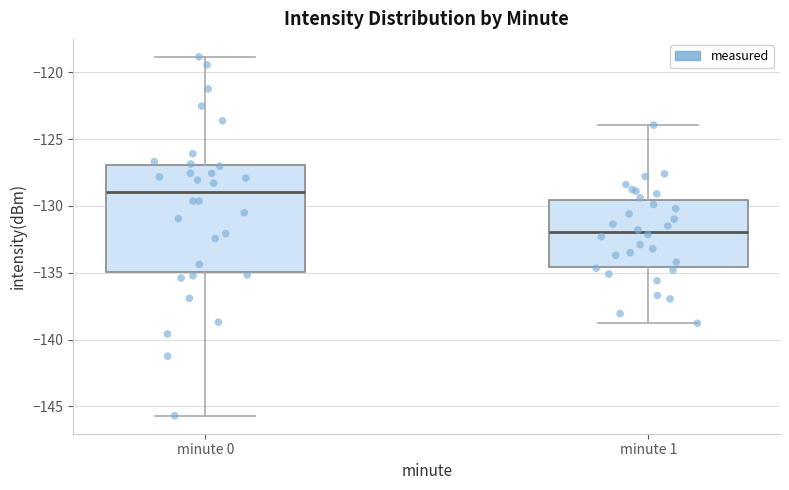

Reading left to right, transcribe this box plot: for each box, give where its median line is, the range the box spans, and where its two whiskers end, as read against the y-axis. The values are not printed on the chart, so give them approximately, as read against the axis.

minute 0: median -129.0, box -135.0 to -127.0, whiskers -145.5 to -119.0
minute 1: median -132.0, box -134.5 to -129.5, whiskers -139.0 to -124.0